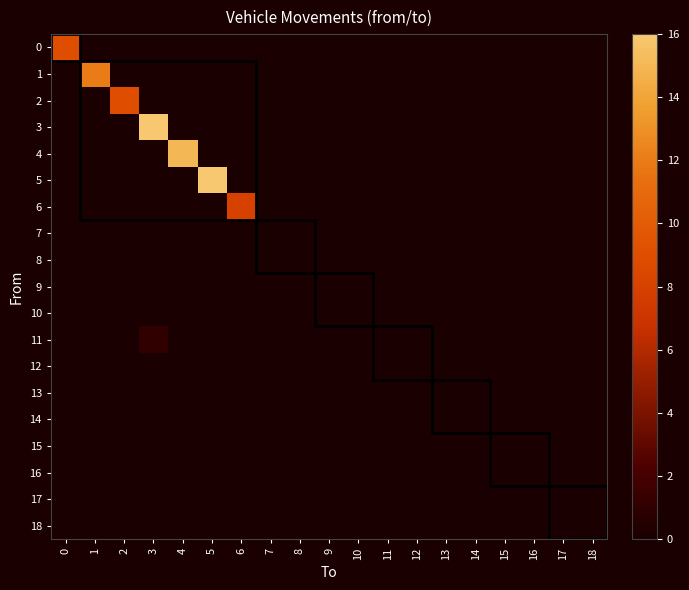

Reading right to left, transcribe all the data shown in this chart.

0: 18=0	17=0	16=0	15=0	14=0	13=0	12=0	11=0	10=0	9=0	8=0	7=0	6=0	5=0	4=0	3=0	2=0	1=0	0=9
1: 18=0	17=0	16=0	15=0	14=0	13=0	12=0	11=0	10=0	9=0	8=0	7=0	6=0	5=0	4=0	3=0	2=0	1=12	0=0
2: 18=0	17=0	16=0	15=0	14=0	13=0	12=0	11=0	10=0	9=0	8=0	7=0	6=0	5=0	4=0	3=0	2=9	1=0	0=0
3: 18=0	17=0	16=0	15=0	14=0	13=0	12=0	11=0	10=0	9=0	8=0	7=0	6=0	5=0	4=0	3=16	2=0	1=0	0=0
4: 18=0	17=0	16=0	15=0	14=0	13=0	12=0	11=0	10=0	9=0	8=0	7=0	6=0	5=0	4=15	3=0	2=0	1=0	0=0
5: 18=0	17=0	16=0	15=0	14=0	13=0	12=0	11=0	10=0	9=0	8=0	7=0	6=0	5=16	4=0	3=0	2=0	1=0	0=0
6: 18=0	17=0	16=0	15=0	14=0	13=0	12=0	11=0	10=0	9=0	8=0	7=0	6=8	5=0	4=0	3=0	2=0	1=0	0=0
7: 18=0	17=0	16=0	15=0	14=0	13=0	12=0	11=0	10=0	9=0	8=0	7=0	6=0	5=0	4=0	3=0	2=0	1=0	0=0
8: 18=0	17=0	16=0	15=0	14=0	13=0	12=0	11=0	10=0	9=0	8=0	7=0	6=0	5=0	4=0	3=0	2=0	1=0	0=0
9: 18=0	17=0	16=0	15=0	14=0	13=0	12=0	11=0	10=0	9=0	8=0	7=0	6=0	5=0	4=0	3=0	2=0	1=0	0=0
10: 18=0	17=0	16=0	15=0	14=0	13=0	12=0	11=0	10=0	9=0	8=0	7=0	6=0	5=0	4=0	3=0	2=0	1=0	0=0
11: 18=0	17=0	16=0	15=0	14=0	13=0	12=0	11=0	10=0	9=0	8=0	7=0	6=0	5=0	4=0	3=1	2=0	1=0	0=0
12: 18=0	17=0	16=0	15=0	14=0	13=0	12=0	11=0	10=0	9=0	8=0	7=0	6=0	5=0	4=0	3=0	2=0	1=0	0=0
13: 18=0	17=0	16=0	15=0	14=0	13=0	12=0	11=0	10=0	9=0	8=0	7=0	6=0	5=0	4=0	3=0	2=0	1=0	0=0
14: 18=0	17=0	16=0	15=0	14=0	13=0	12=0	11=0	10=0	9=0	8=0	7=0	6=0	5=0	4=0	3=0	2=0	1=0	0=0
15: 18=0	17=0	16=0	15=0	14=0	13=0	12=0	11=0	10=0	9=0	8=0	7=0	6=0	5=0	4=0	3=0	2=0	1=0	0=0
16: 18=0	17=0	16=0	15=0	14=0	13=0	12=0	11=0	10=0	9=0	8=0	7=0	6=0	5=0	4=0	3=0	2=0	1=0	0=0
17: 18=0	17=0	16=0	15=0	14=0	13=0	12=0	11=0	10=0	9=0	8=0	7=0	6=0	5=0	4=0	3=0	2=0	1=0	0=0
18: 18=0	17=0	16=0	15=0	14=0	13=0	12=0	11=0	10=0	9=0	8=0	7=0	6=0	5=0	4=0	3=0	2=0	1=0	0=0